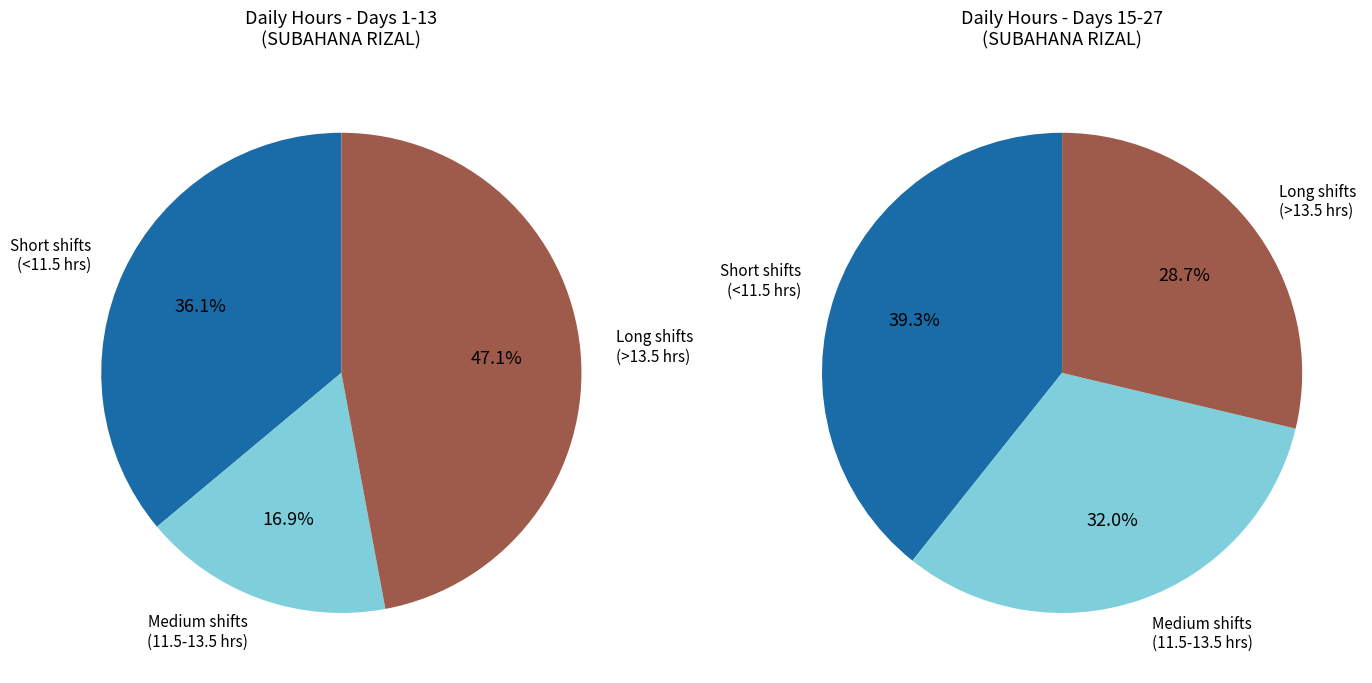

The Day 20 slice represents 11% of the pie. True or false?

False